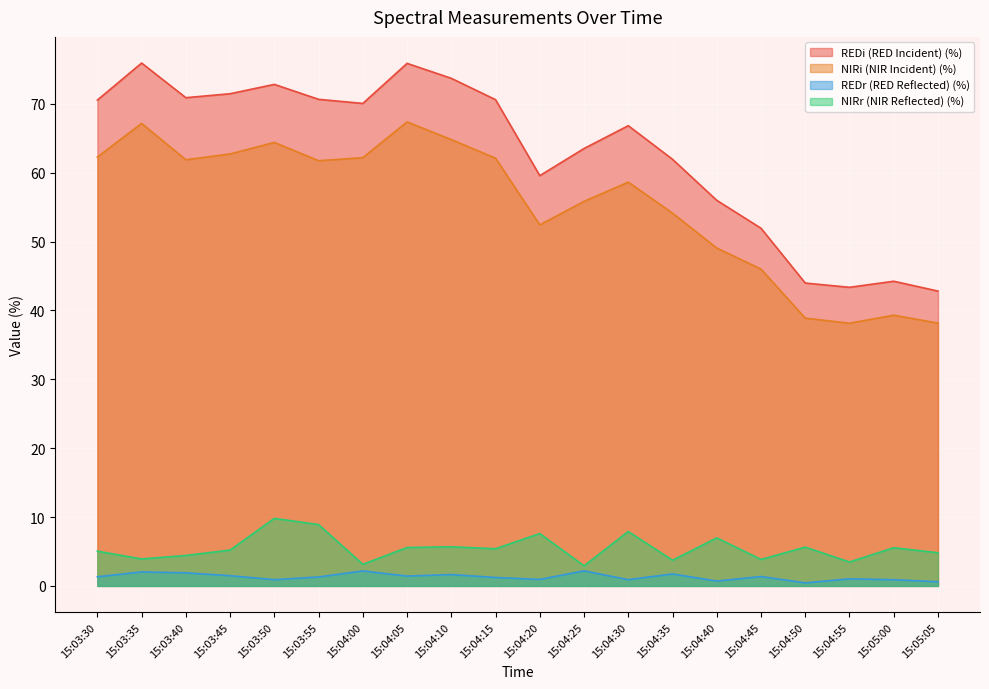

At which label does NIRi (NIR Incident) (%) first exceed 61?

15:03:30